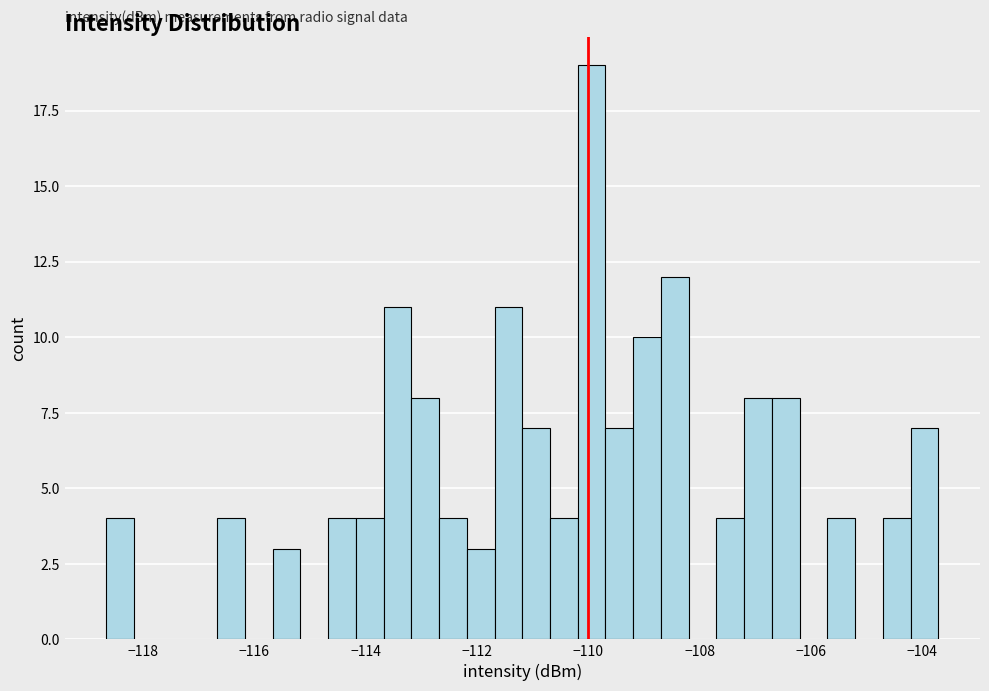

Around what value on the x-axis is the tallest bar? Give the approximate position of its centre, as read against the axis.

-110.0